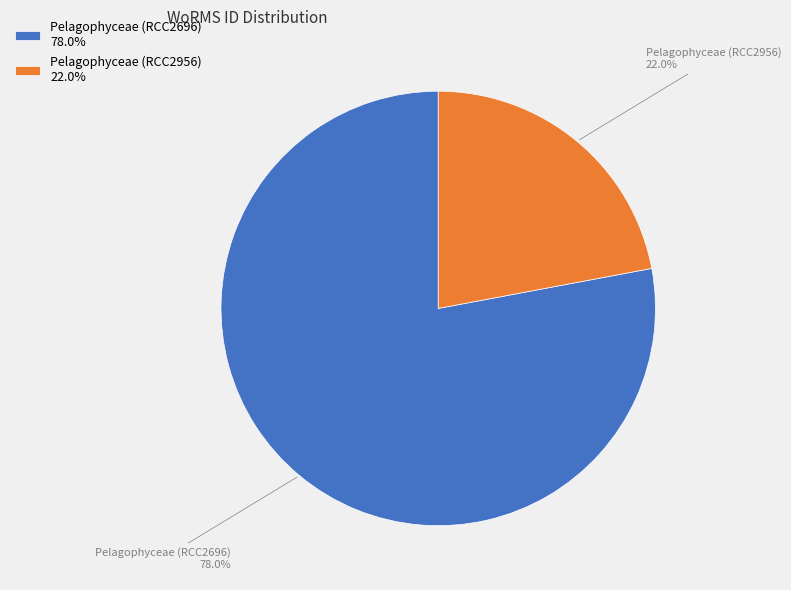

Which slice is the smallest?

Pelagophyceae (RCC2956)